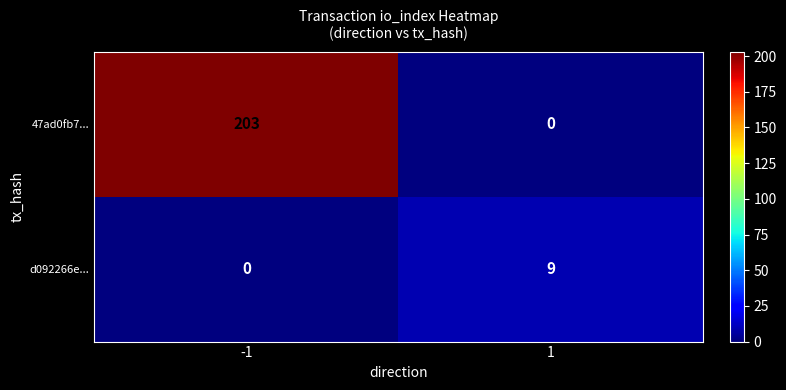

What is the total value across all series at -1?

203